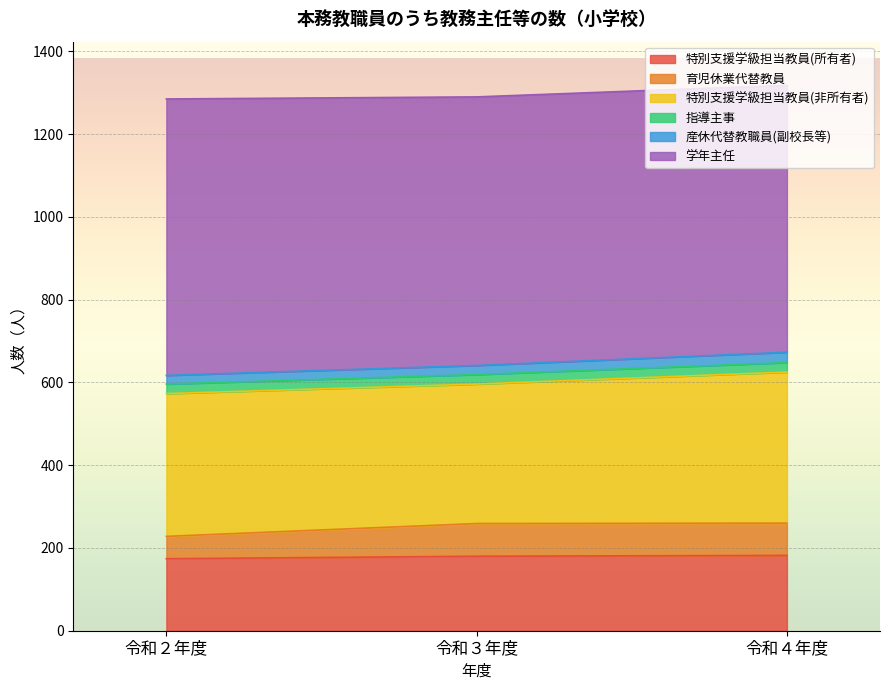

The value of 特別支援学級担当教員(所有者) at 令和４年度 is 59. True or false?

False